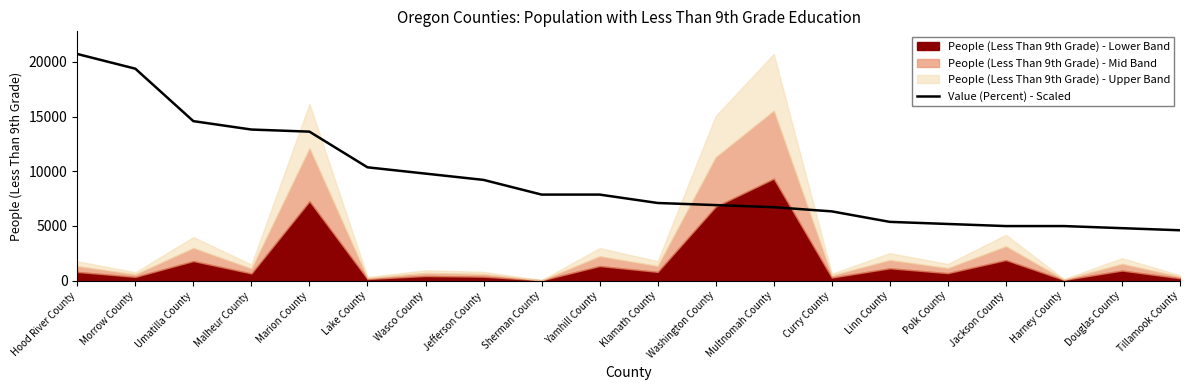

Reading left to right, what are all the values shown in this chart?

20726.0	19382.6	14585.0	13817.3	13625.4	10363.0	9787.3	9211.6	7868.2	7868.2	7100.6	6908.7	6716.8	6332.9	5373.4	5181.5	4989.6	4989.6	4797.7	4605.8